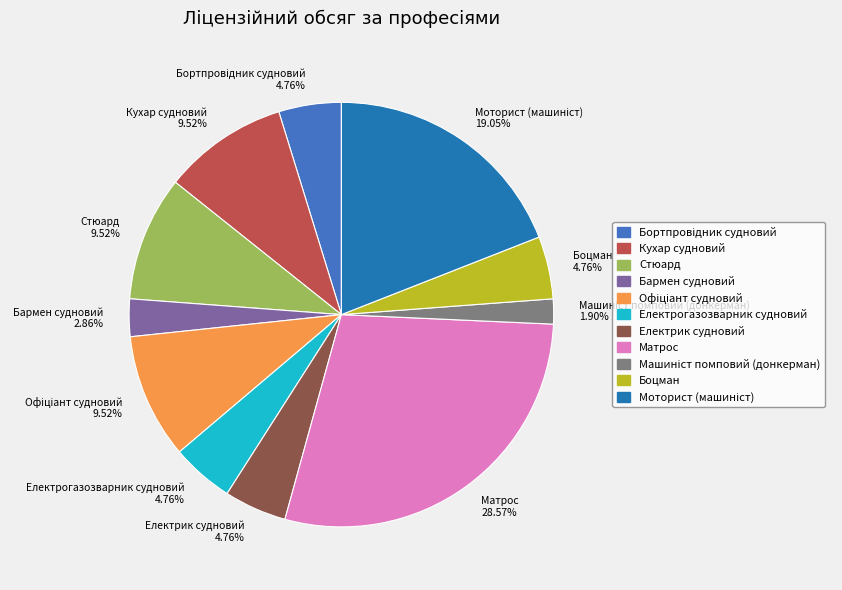

Is there any slice that represents more than half of the pie?

No